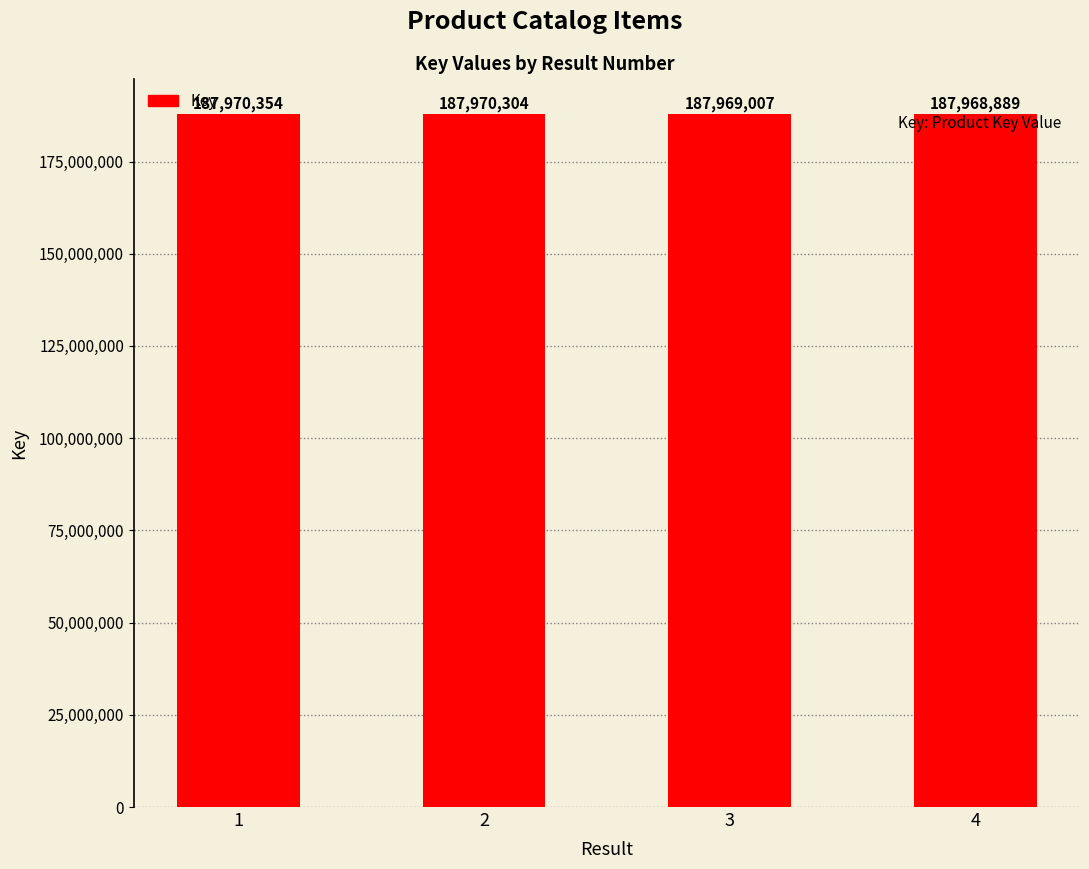

How many bars are there in total?

4